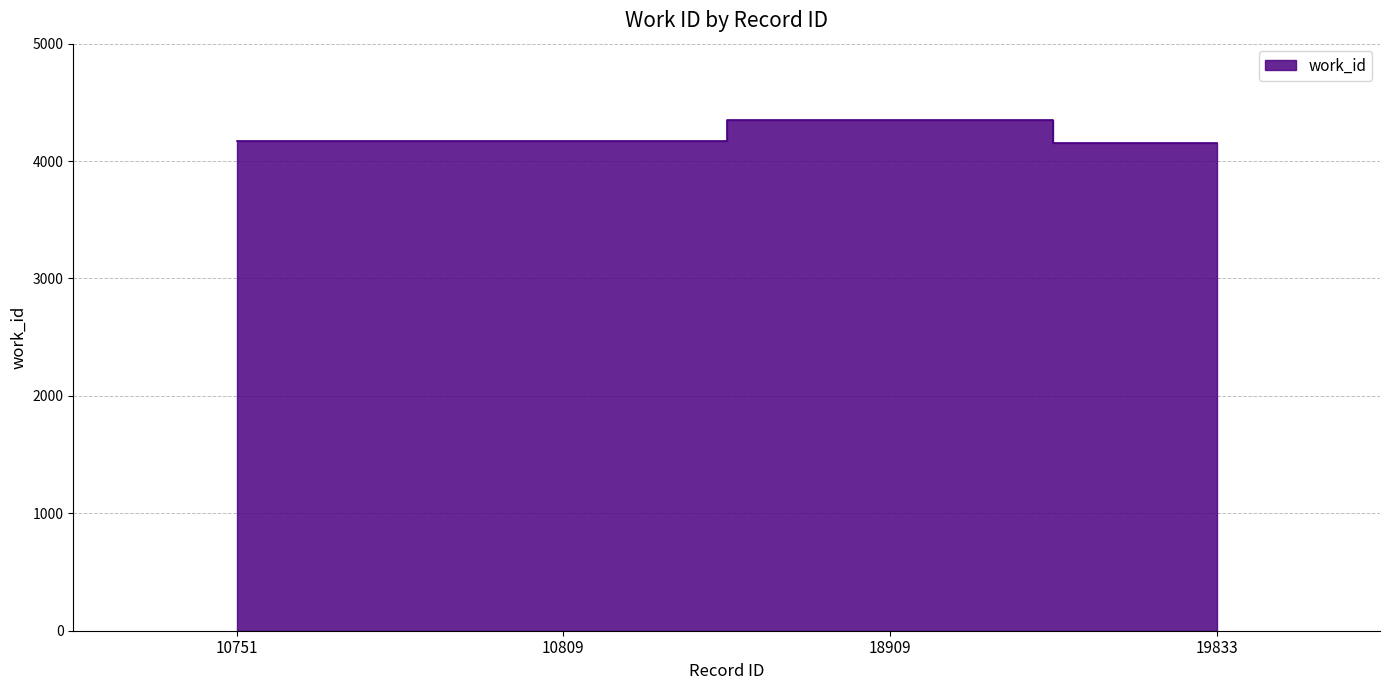

How many lines are shown in the chart?

1